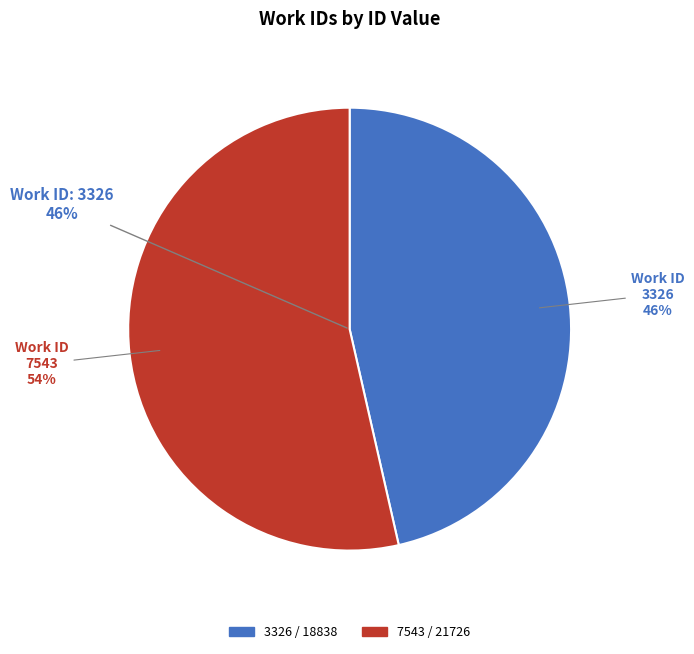

How many segments does this pie chart have?

2